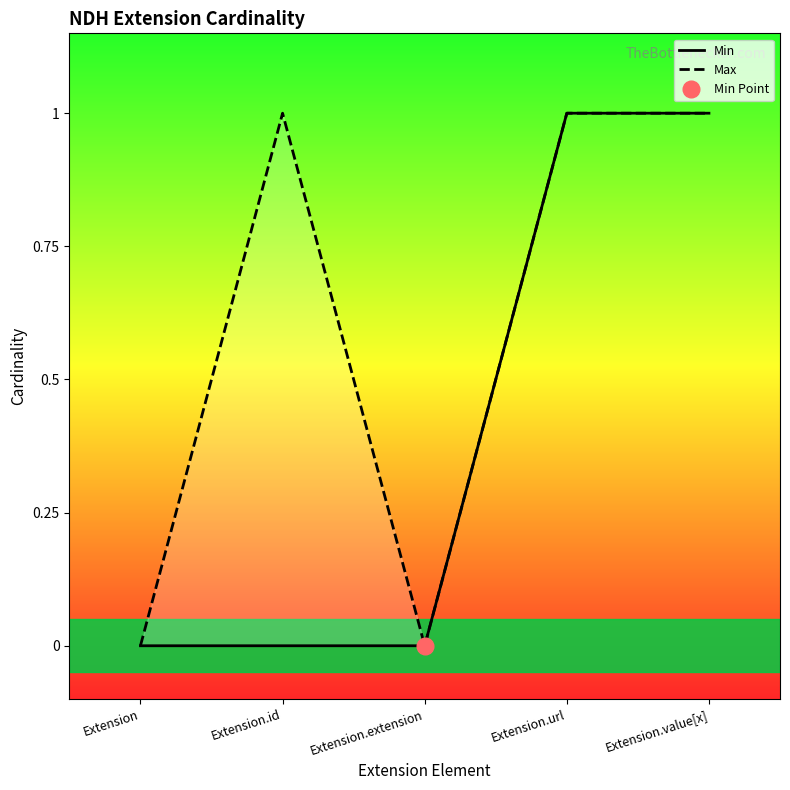

Is the value of Min at Extension.url greater than the value of Max at Extension.extension?

Yes